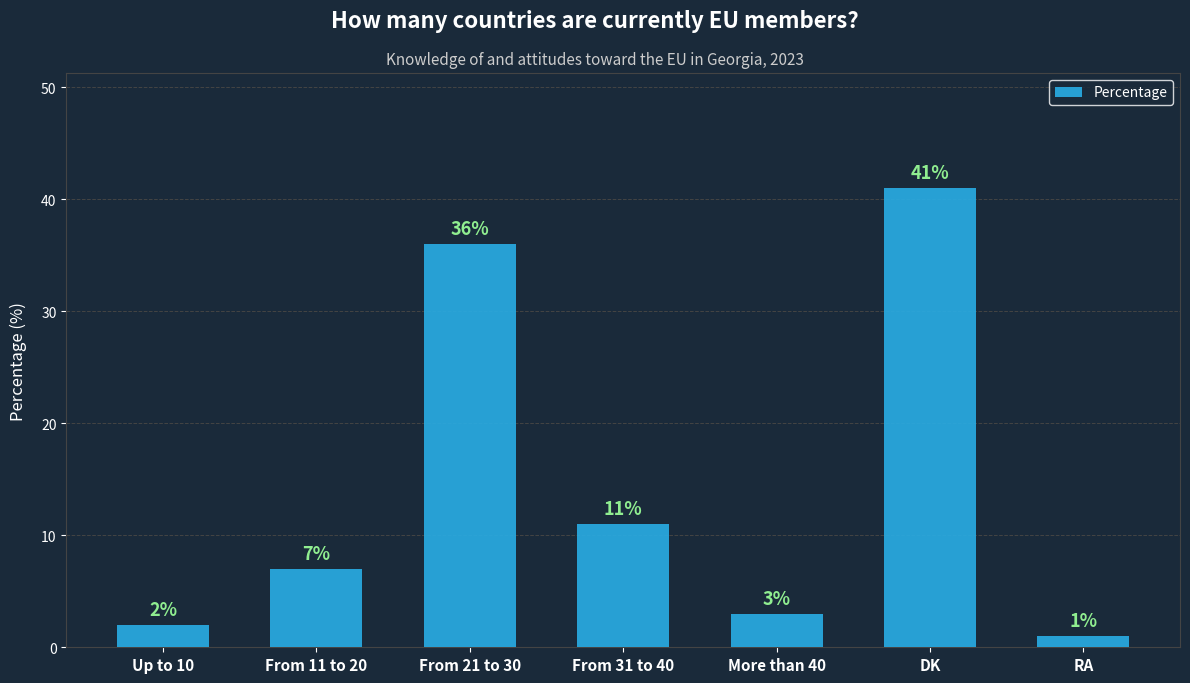

Where is the data nearest to the value 21?

From 31 to 40